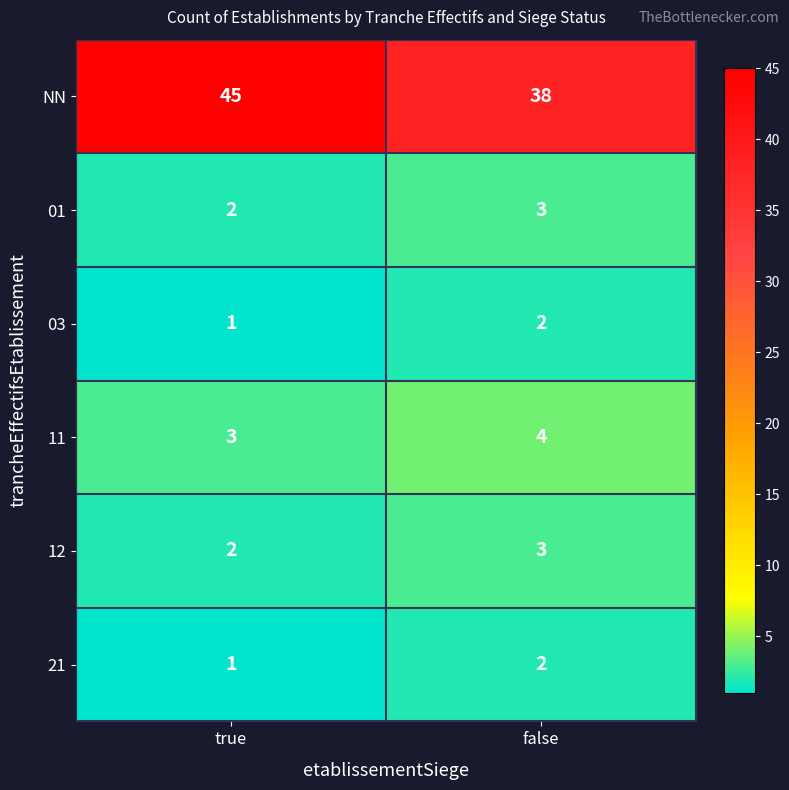

What is the sum of all 03 values?

3